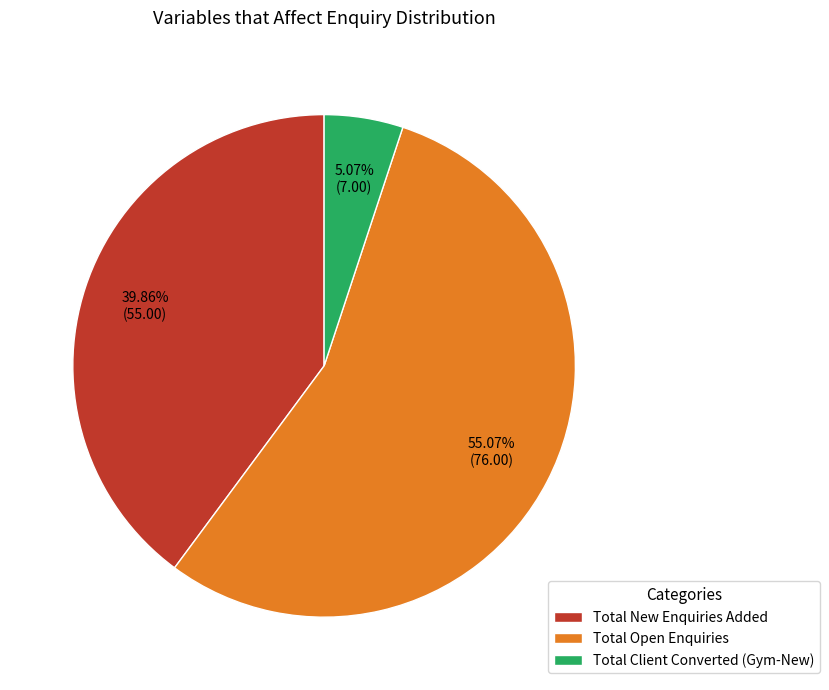

How much of the chart is everything except Total Open Enquiries?

44.9%